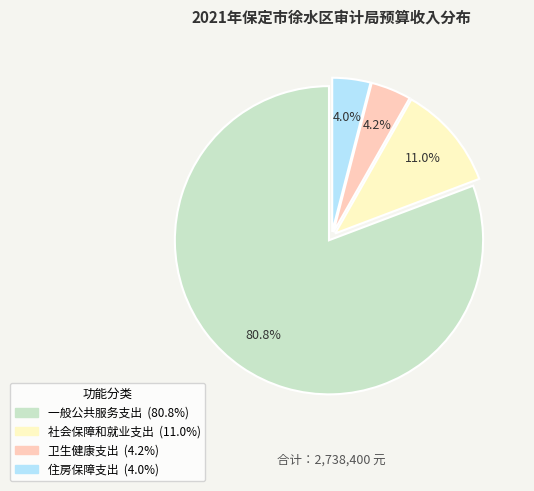

Is it true that 一般公共服务支出 is 81% of the pie?

True